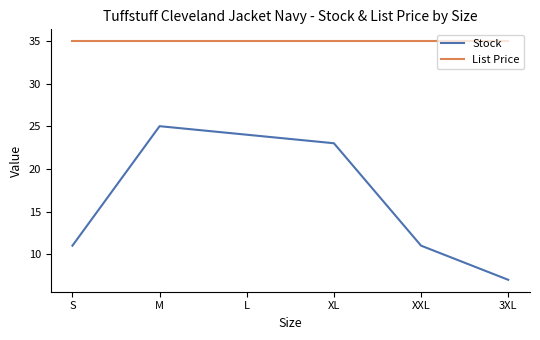

What position from the left is XL?

4